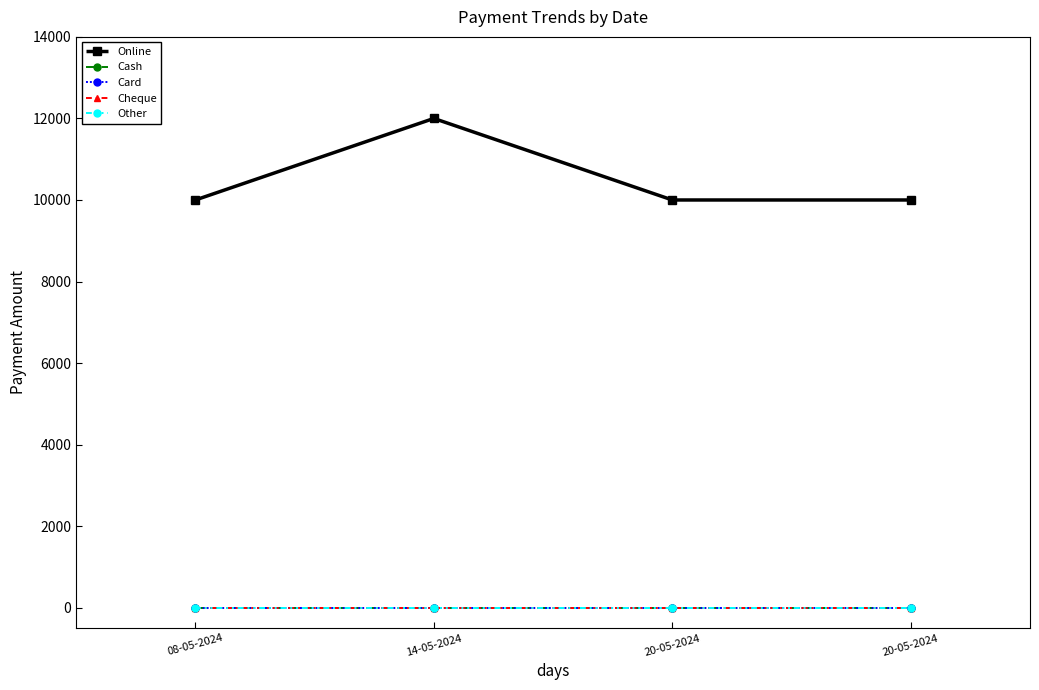

Is this an area chart (filled region under the line)?

No